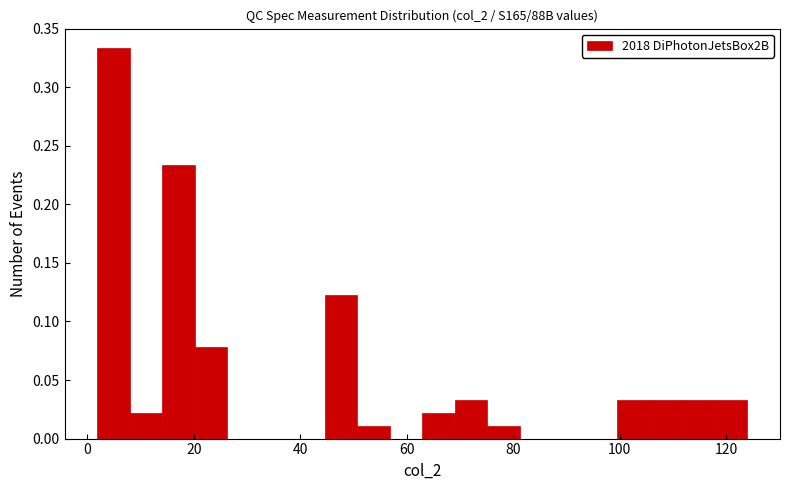

Read against the x-axis, roughly where is the centre of the tallest bar?

4